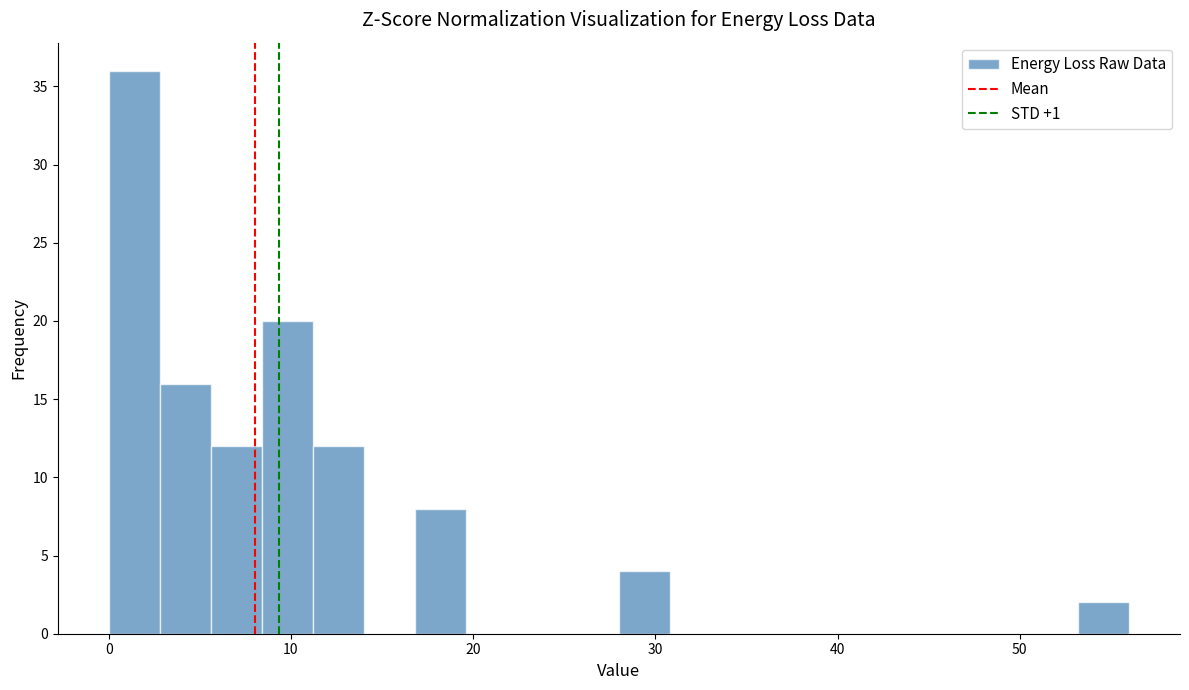

Read against the x-axis, roughly where is the centre of the tallest bar?

1